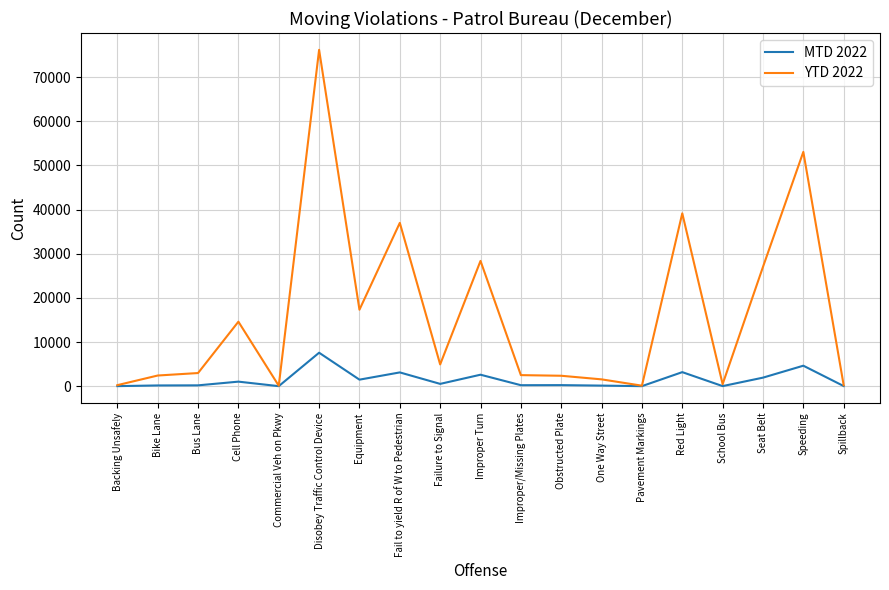

Is the value of MTD 2022 at Commercial Veh on Pkwy greater than the value of YTD 2022 at Bus Lane?

No